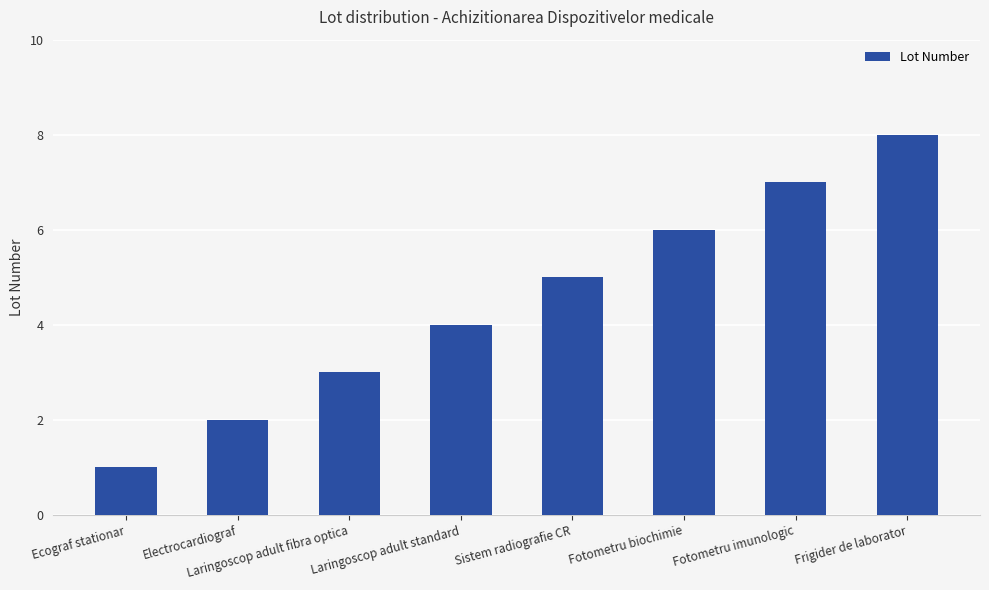

Approximately how many times larger is the value at Laringoscop adult standard compared to Electrocardiograf?

2.0